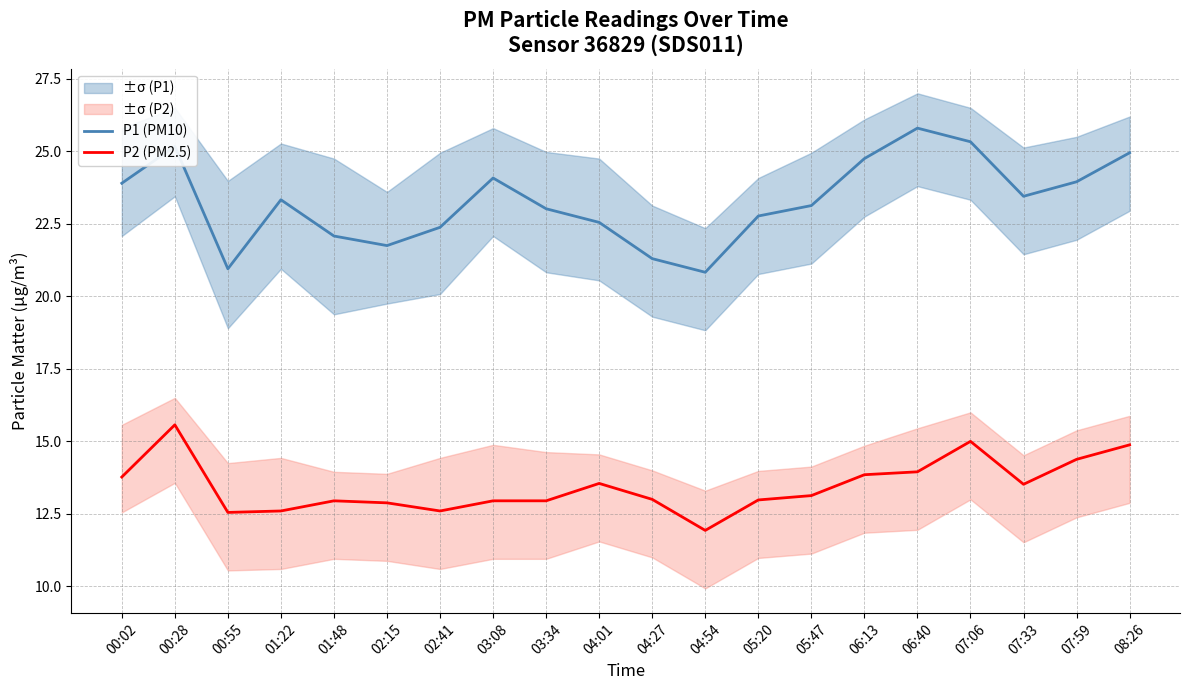

Is this an area chart (filled region under the line)?

No